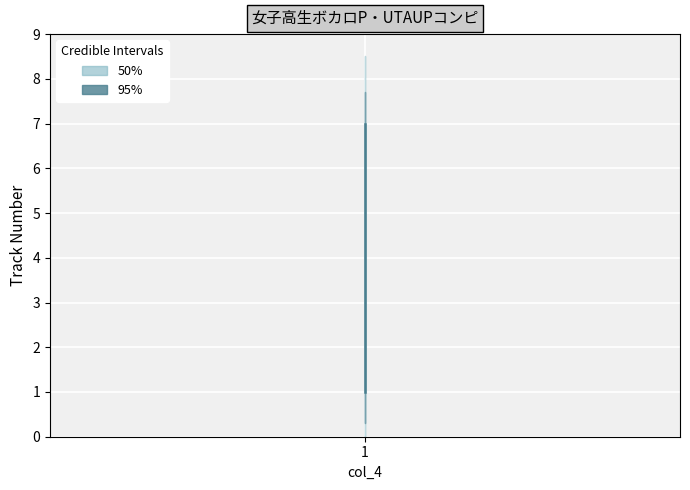

The value at 1 is 6. True or false?

True